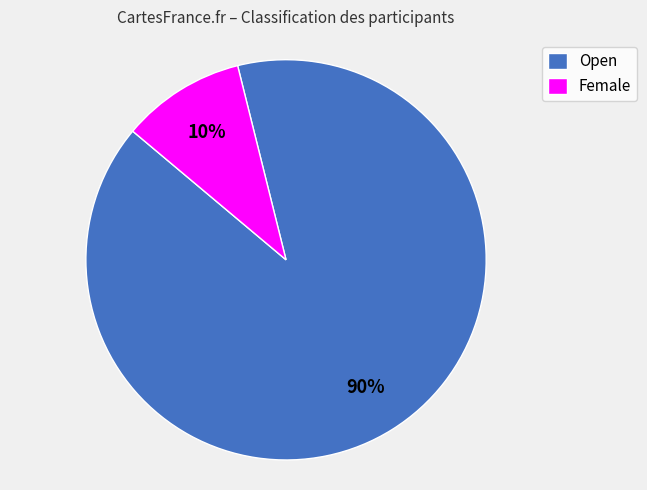

Which slice is the smallest?

Female